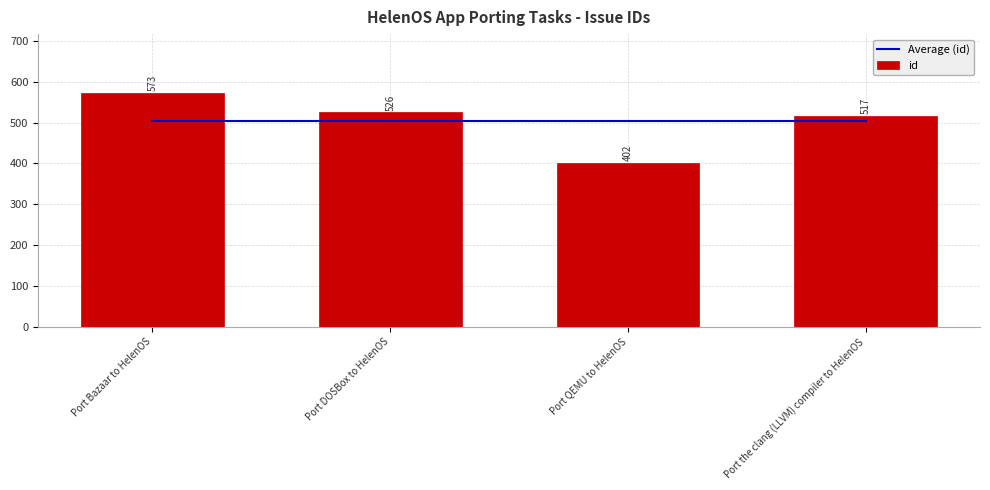

Rank the series at Port the clang (LLVM) compiler to HelenOS from highest to lowest value.

id, Average (id)